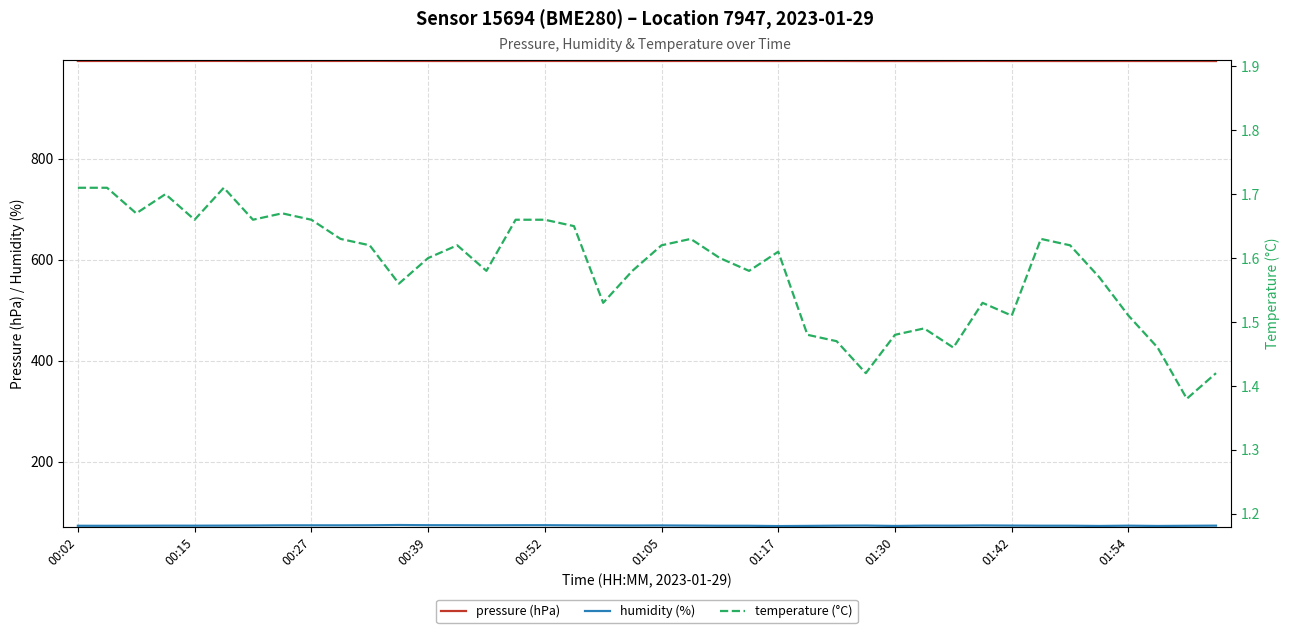

Is it true that pressure (hPa) equals 993.0 at 01:30?

True